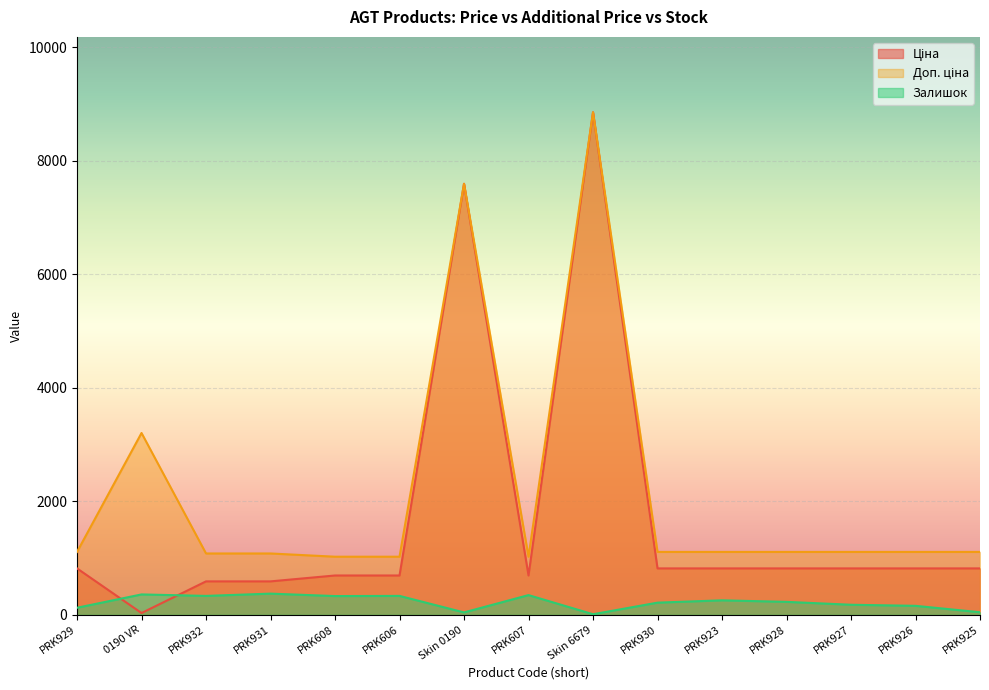

What is the lowest value of the Залишок series?

11.0